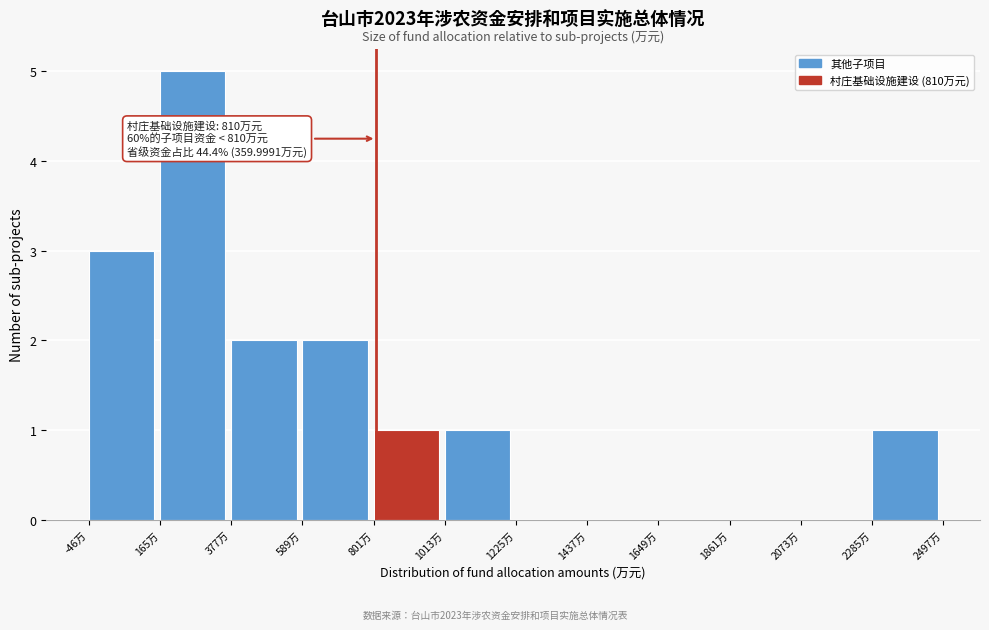

Over which range of the x-axis is the bar tallest?

150 to 400